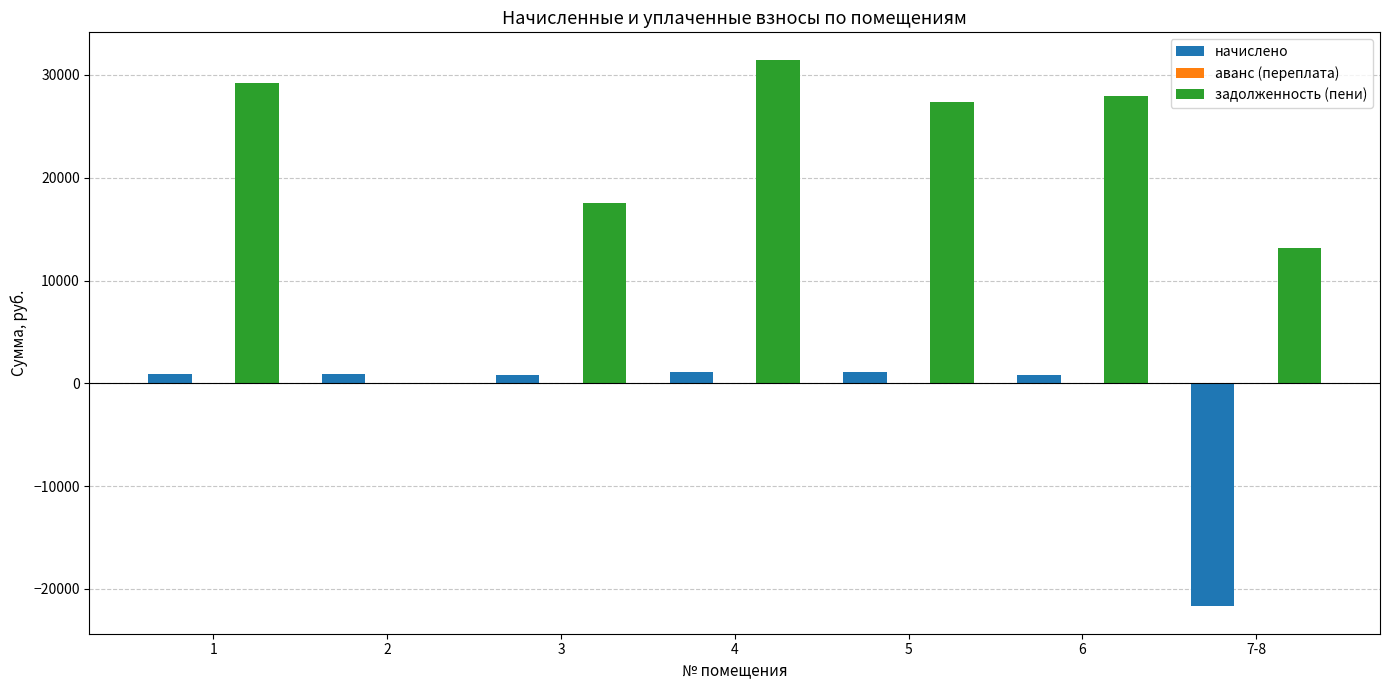

Which series changed the most between 3 and 4?

задолженность (пени)